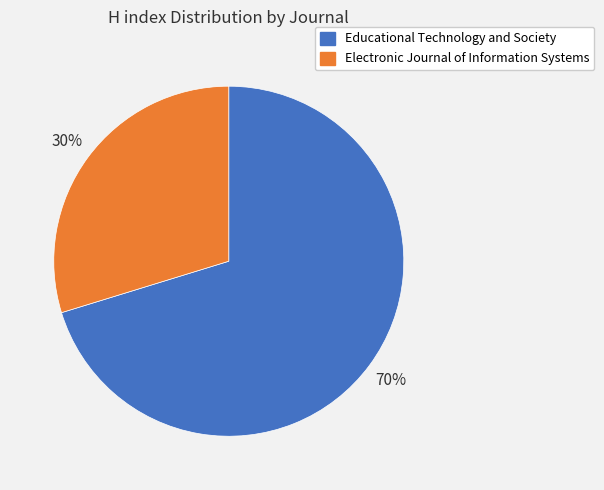

What is the smallest slice in the pie chart?

Electronic Journal of Information Systems